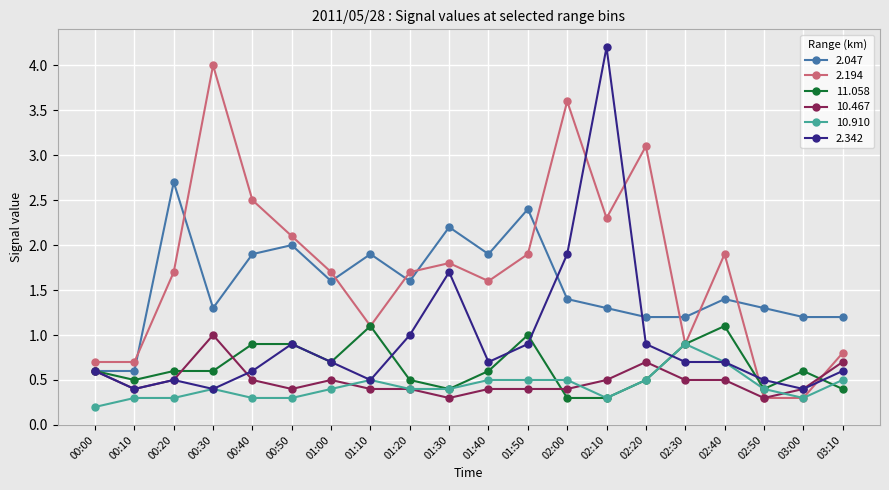

What is the sum of the 11.058 values at 03:00 and 00:20?

1.2